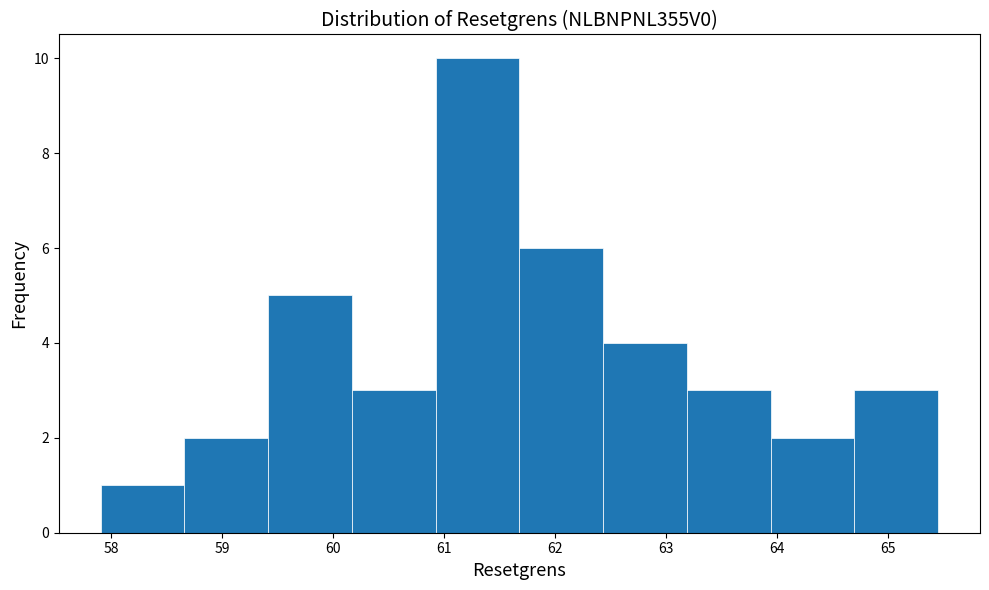

Reading left to right, transcribe this chart: for each bar, give the range it covers on the x-axis and its height. Neither the bar edges nor the heights are printed on the chart, so give them approximately, as read against the axes.

57.9 to 58.7: 1
58.7 to 59.4: 2
59.4 to 60.2: 5
60.2 to 60.9: 3
60.9 to 61.7: 10
61.7 to 62.4: 6
62.4 to 63.2: 4
63.2 to 63.9: 3
63.9 to 64.7: 2
64.7 to 65.5: 3